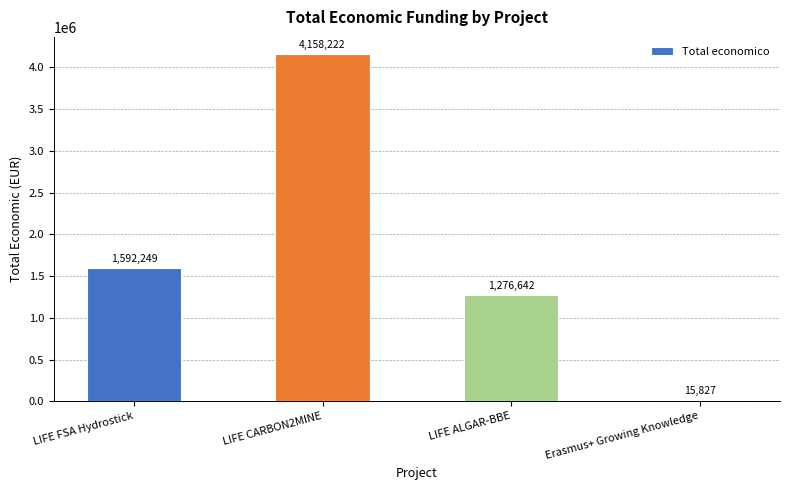

What is the label of the 3rd bar from the right?

LIFE CARBON2MINE